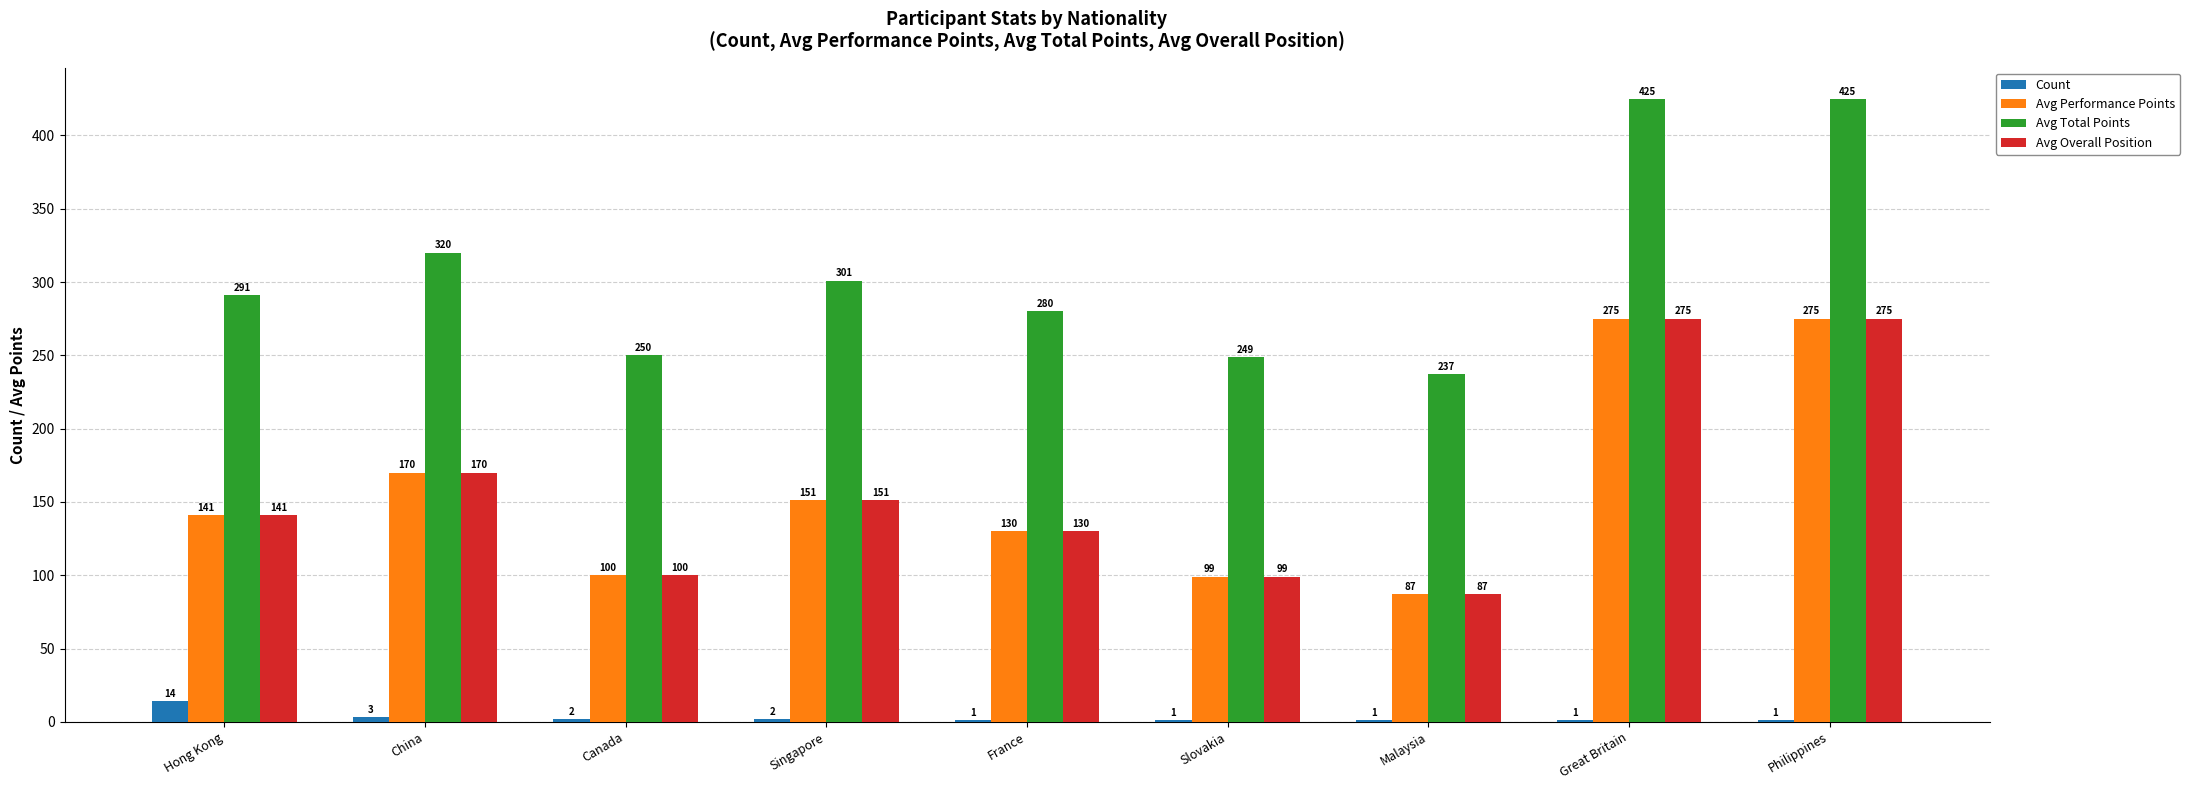

What is the total value across all series at China?

663